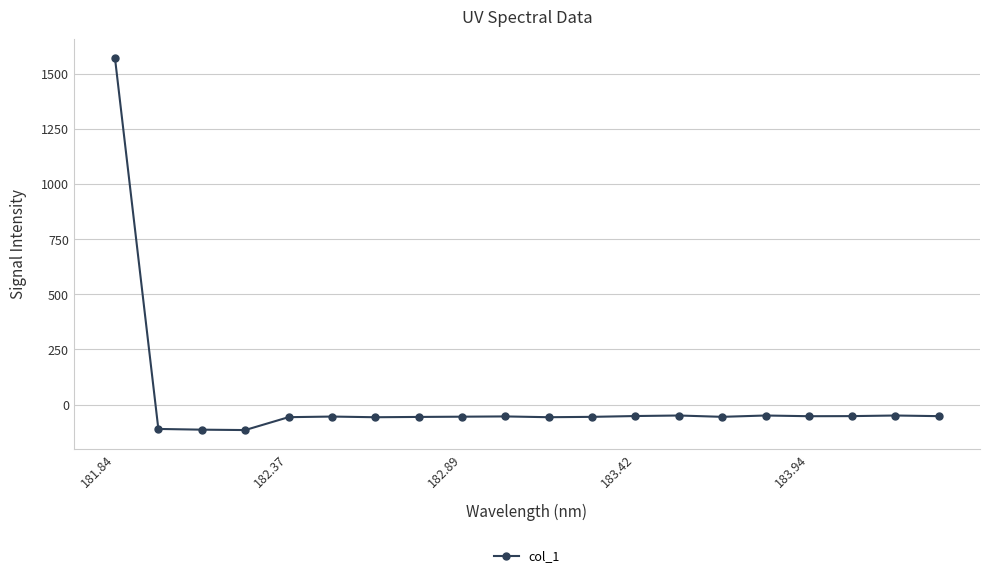

What is the average value?

18.3